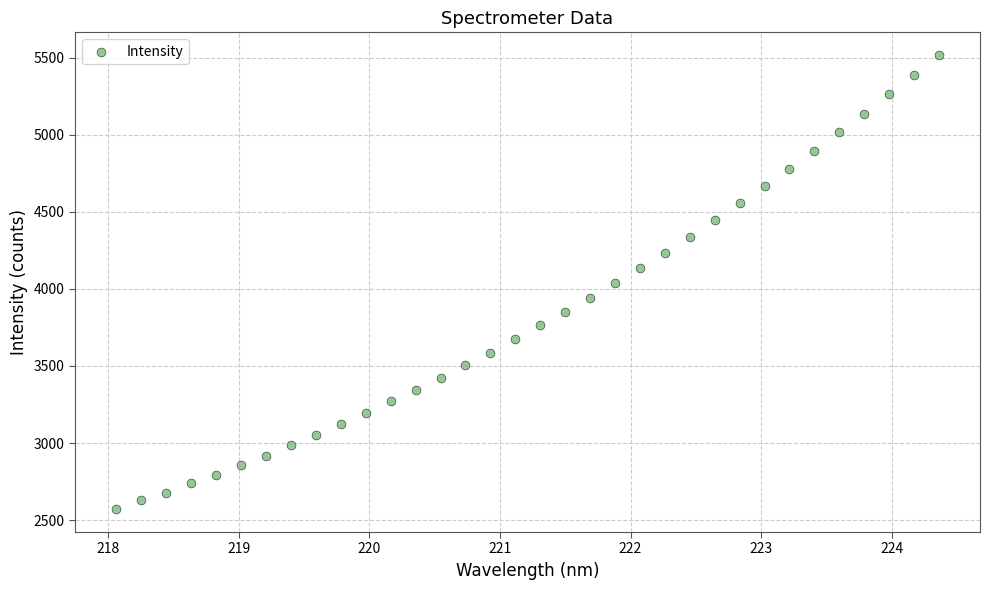

What is the range of X values (max minus min)?

6.3